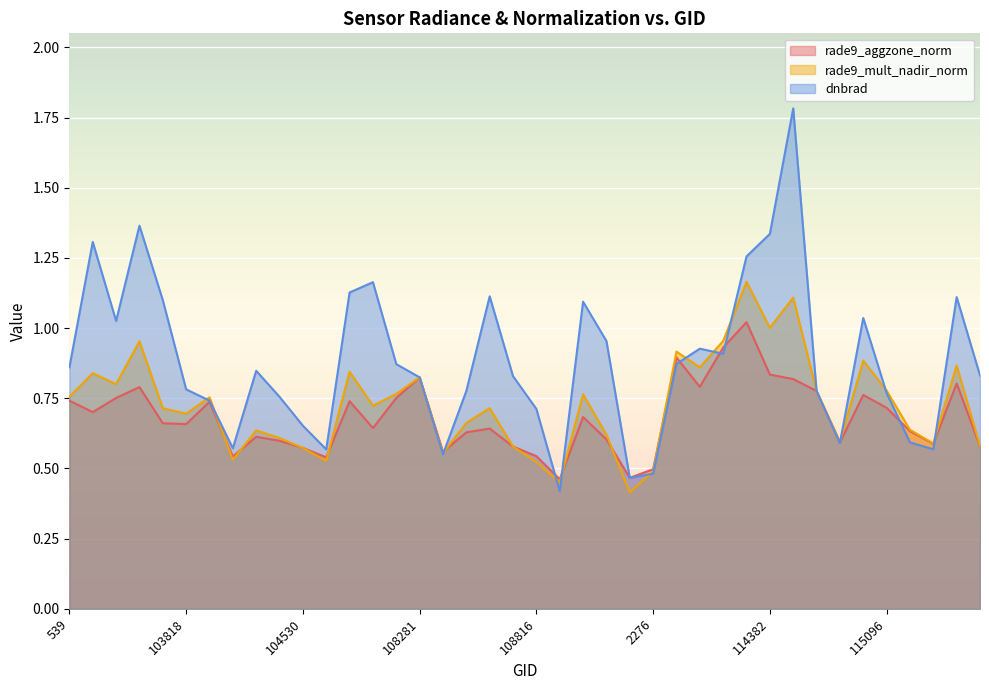

Where is rade9_aggzone_norm nearest to the value 0?

109157